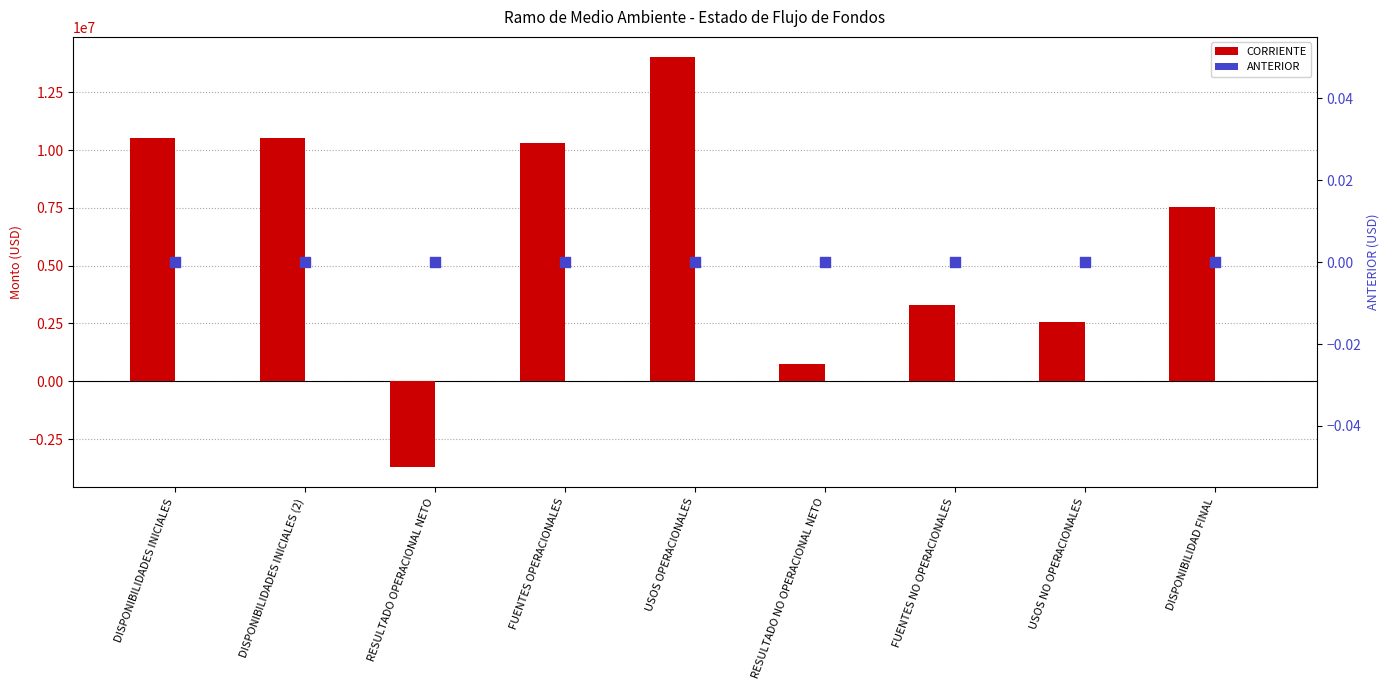

Which series reaches the maximum Y coordinate?

CORRIENTE